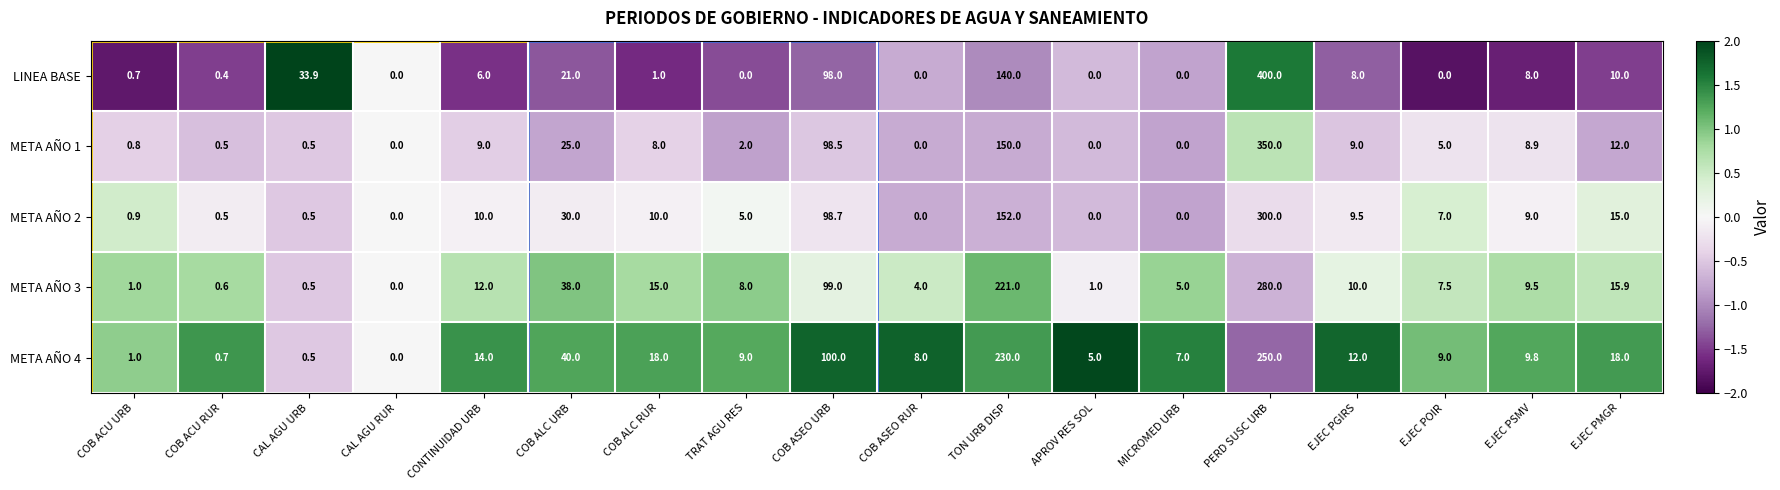

Where is META AÑO 1 nearest to the value 175?

TON URB DISP